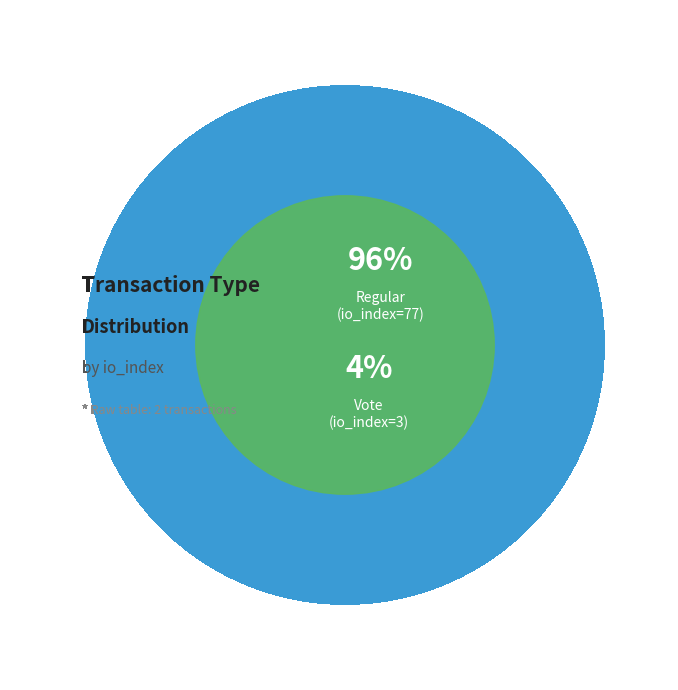

How many slices are in this pie chart?

2